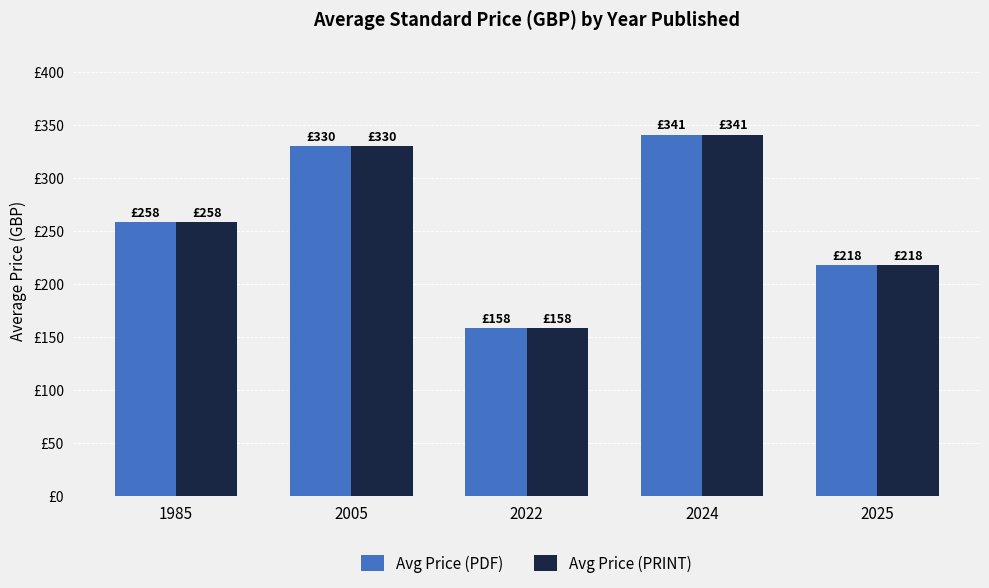

True or false: Avg Price (PDF) has a value of 36.7 at 2022.

False